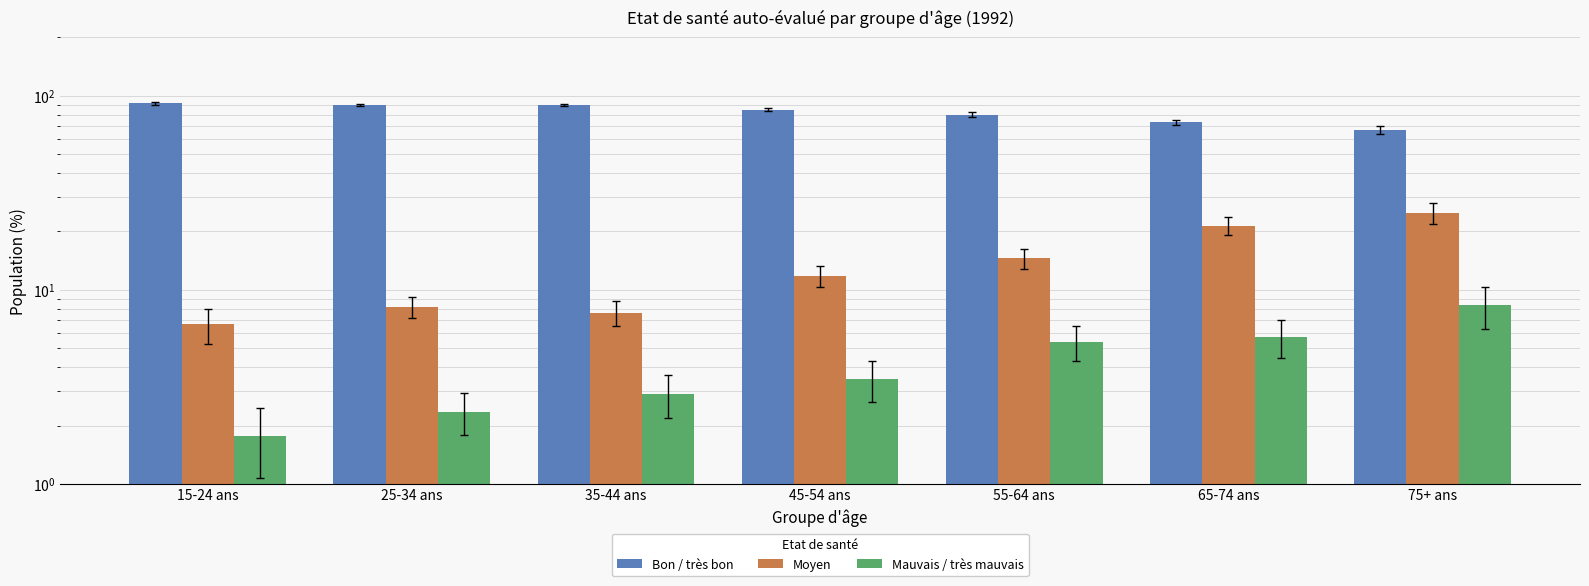

What is the difference between the maximum and minimum values in the Mauvais / très mauvais series?

6.5